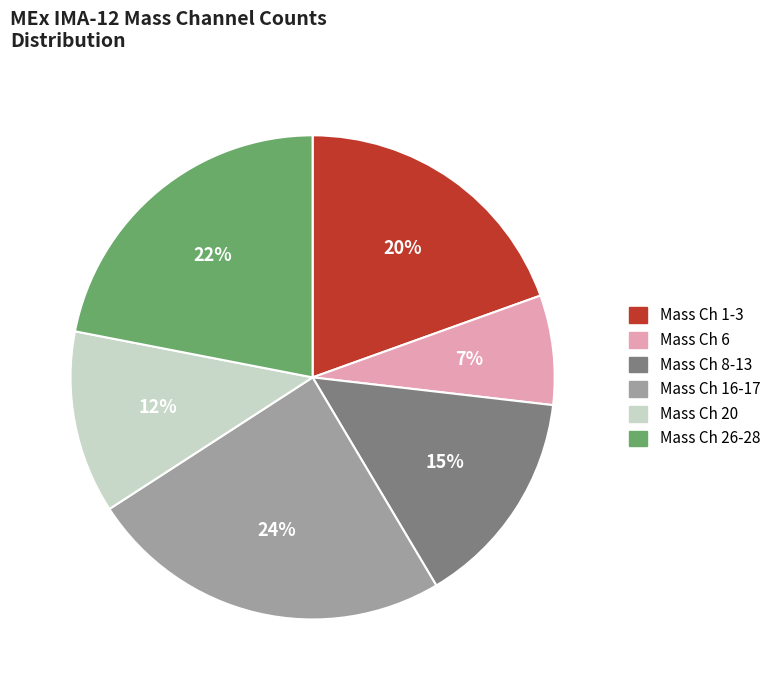

Combined, do Mass Ch 6 and Mass Ch 20 account for over 50%?

No